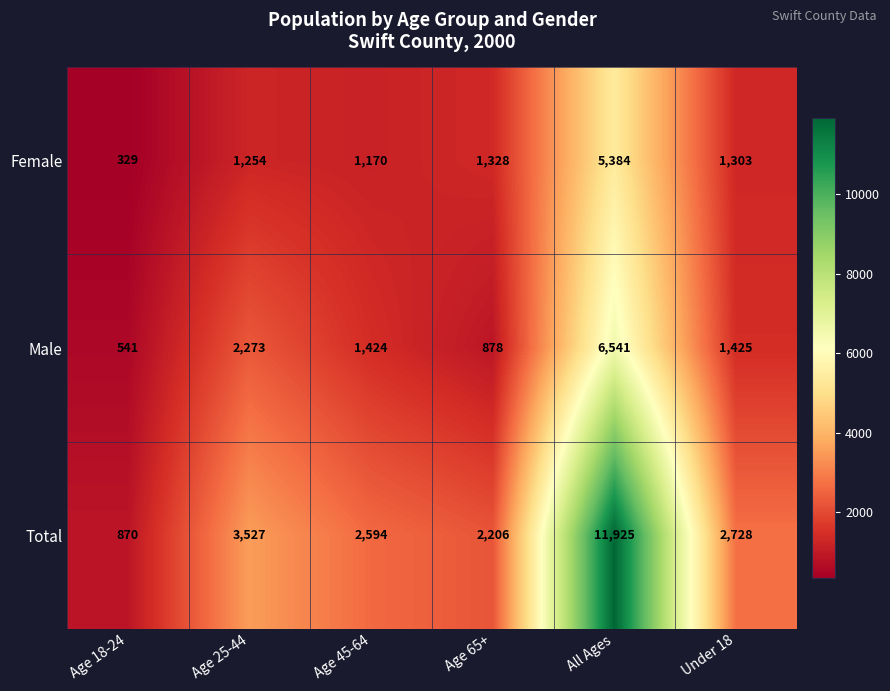

Rank the series by their average value, from highest to lowest.

Total, Male, Female